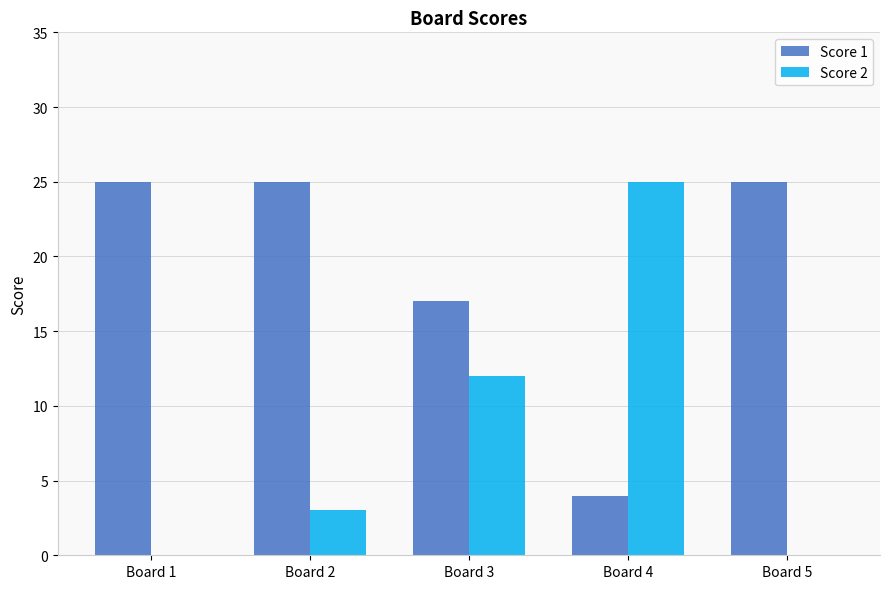

What is the sum of the Score 1 values at Board 1 and Board 2?

50